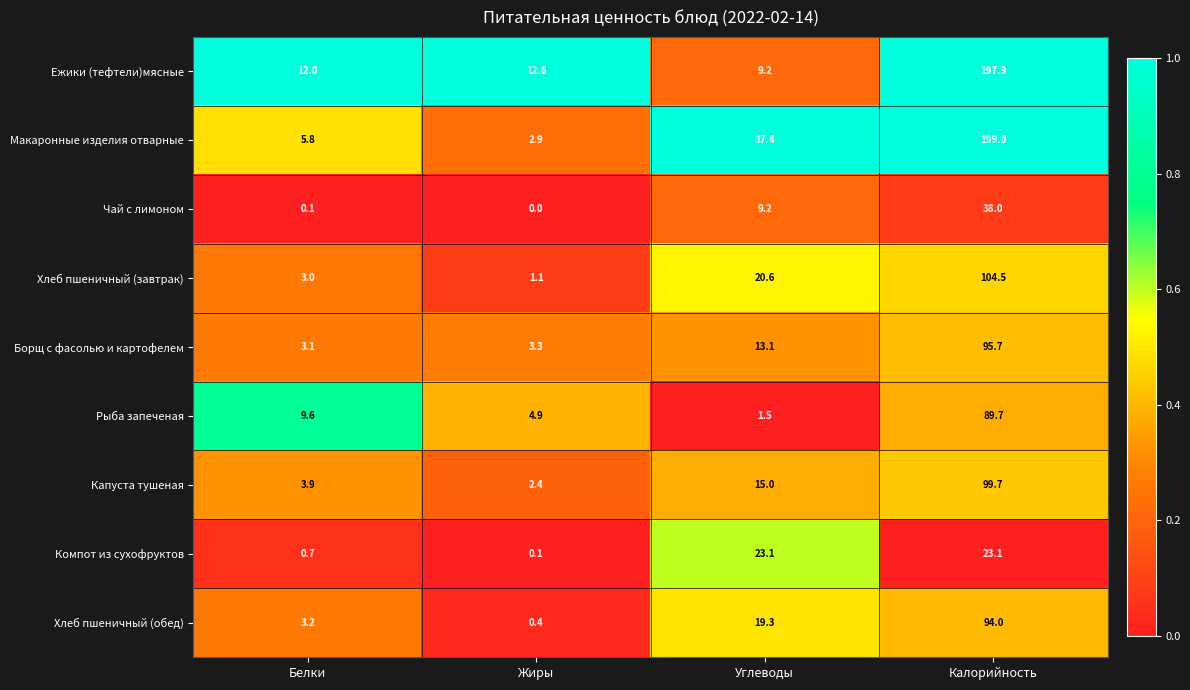

At which label is Капуста тушеная closest to 51?

Углеводы